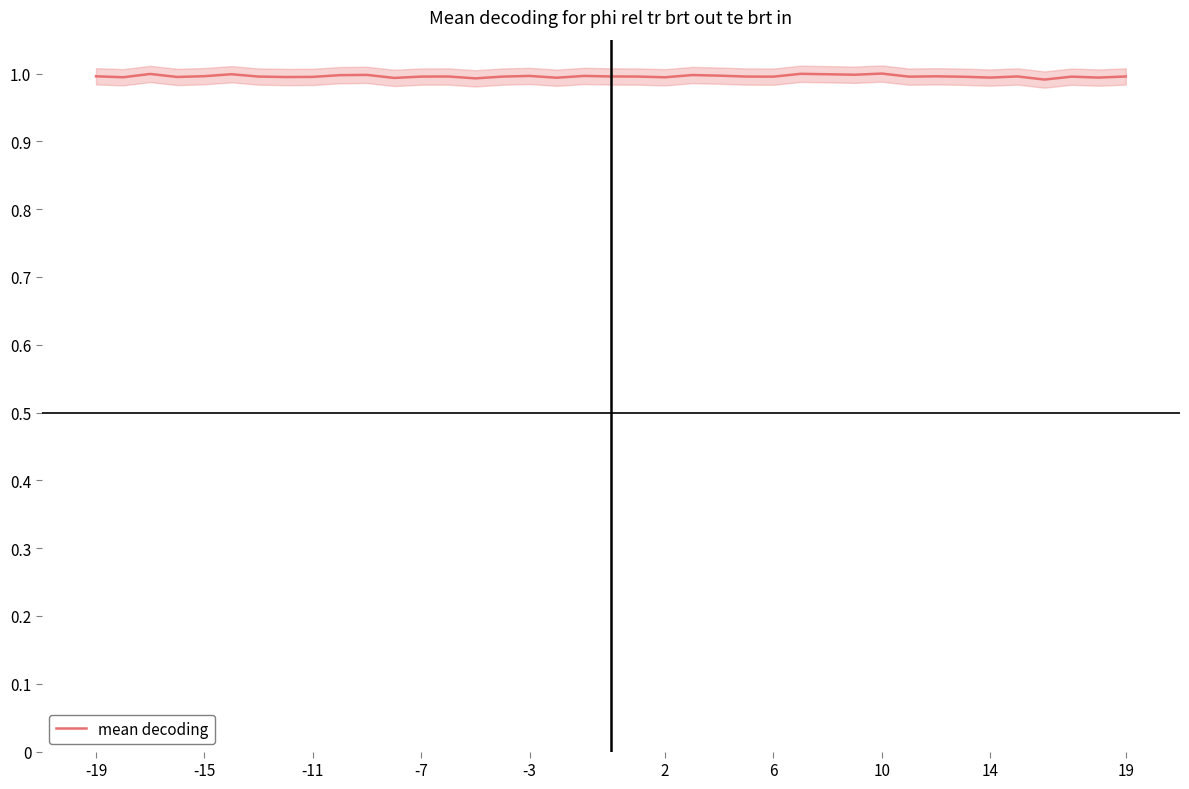

True or false: mean decoding has a value of 1.0 at 10.

True